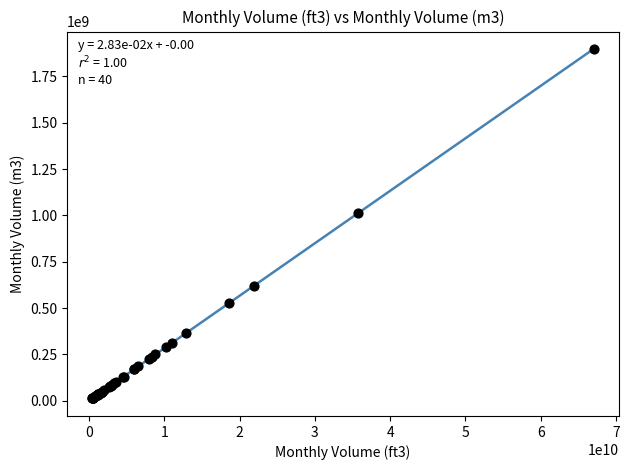

What Y value in the scatter plot is closest to 954903570?

1012758620.7